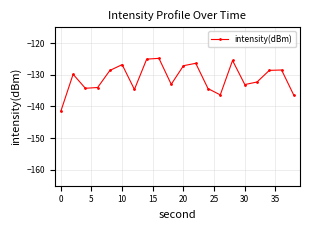

What is the minimum value shown in the chart?

-141.5